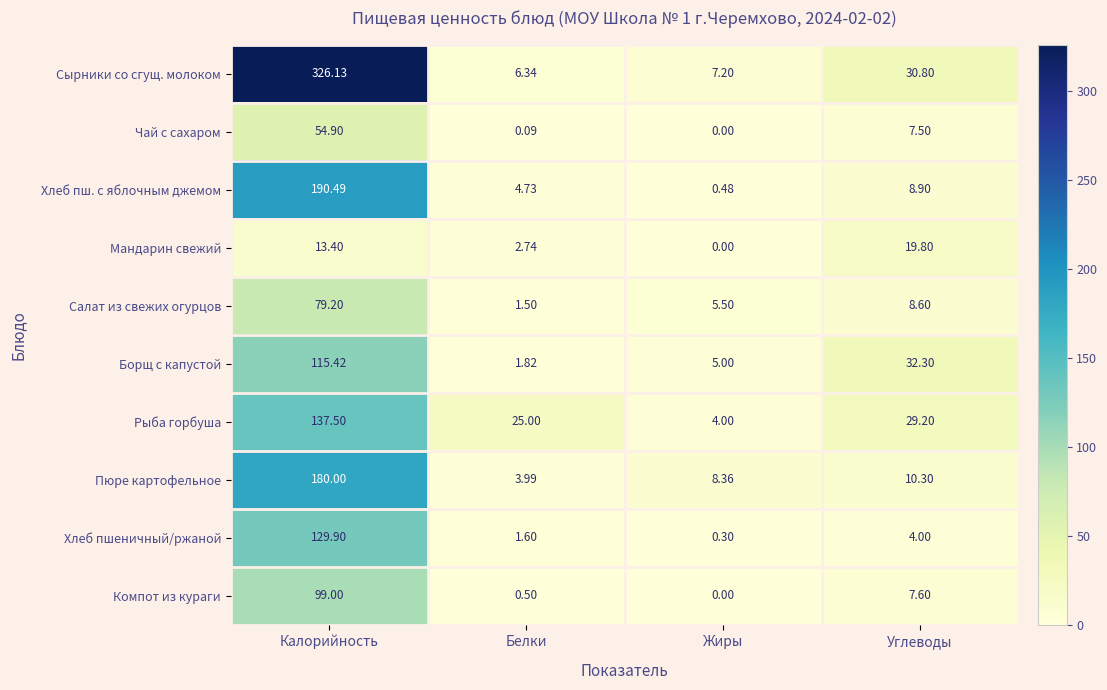

At which category is the sum across all series the highest?

Калорийность